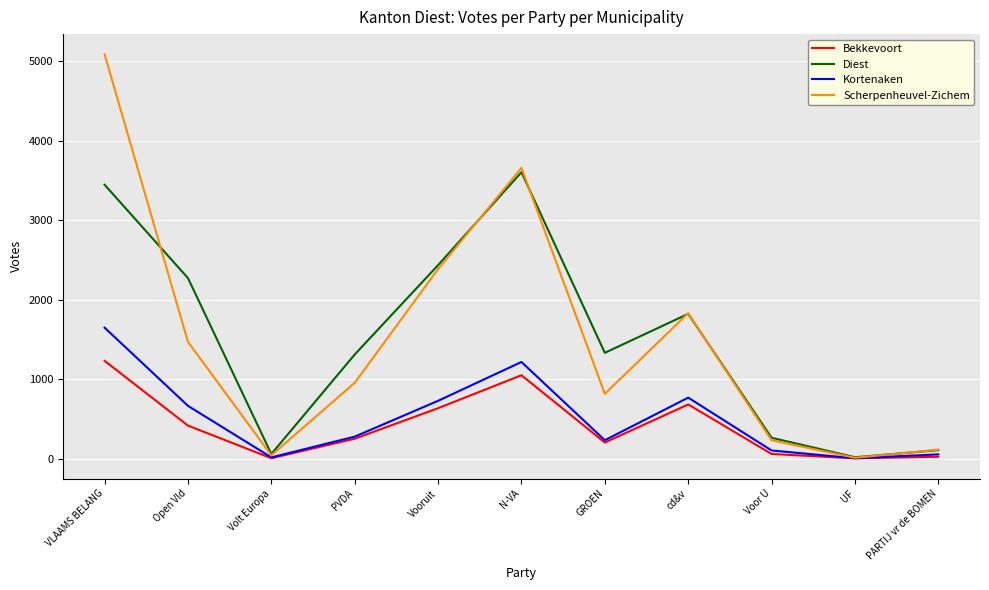

Rank the series by their maximum value, from lowest to highest.

Bekkevoort, Kortenaken, Diest, Scherpenheuvel-Zichem